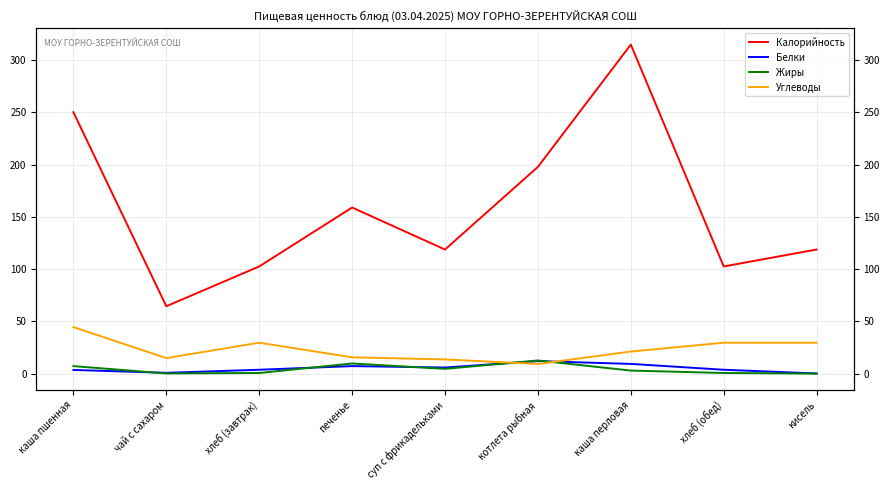

What is the value of the Белки point at the 7th from the left?

9.3